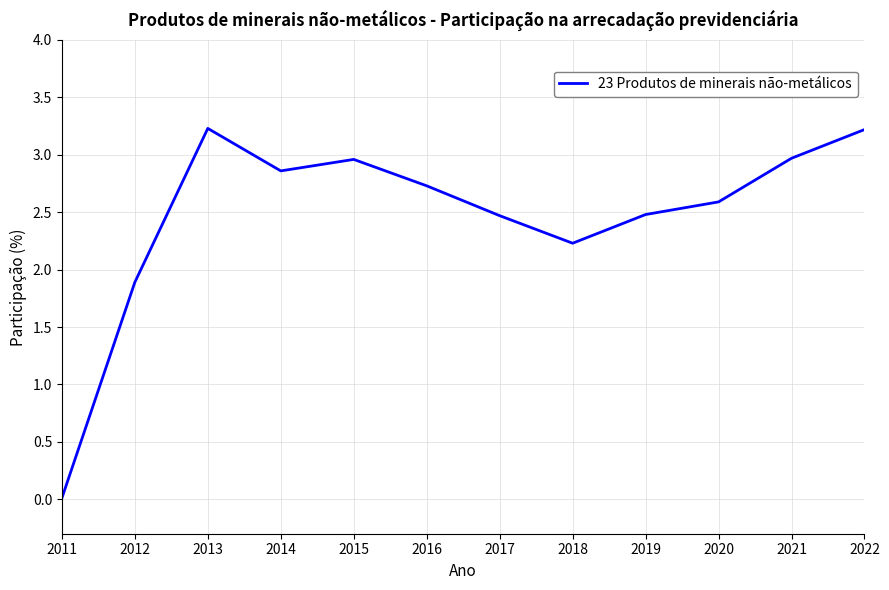

What is the greatest value displayed?

3.2